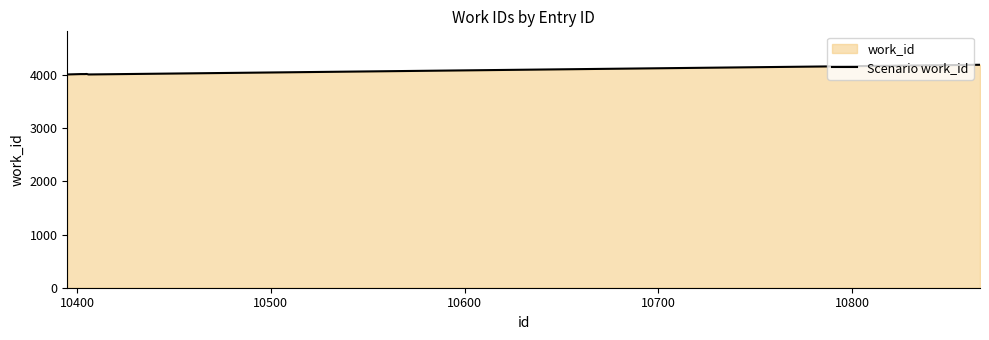

What is the minimum value shown in the chart?

4010